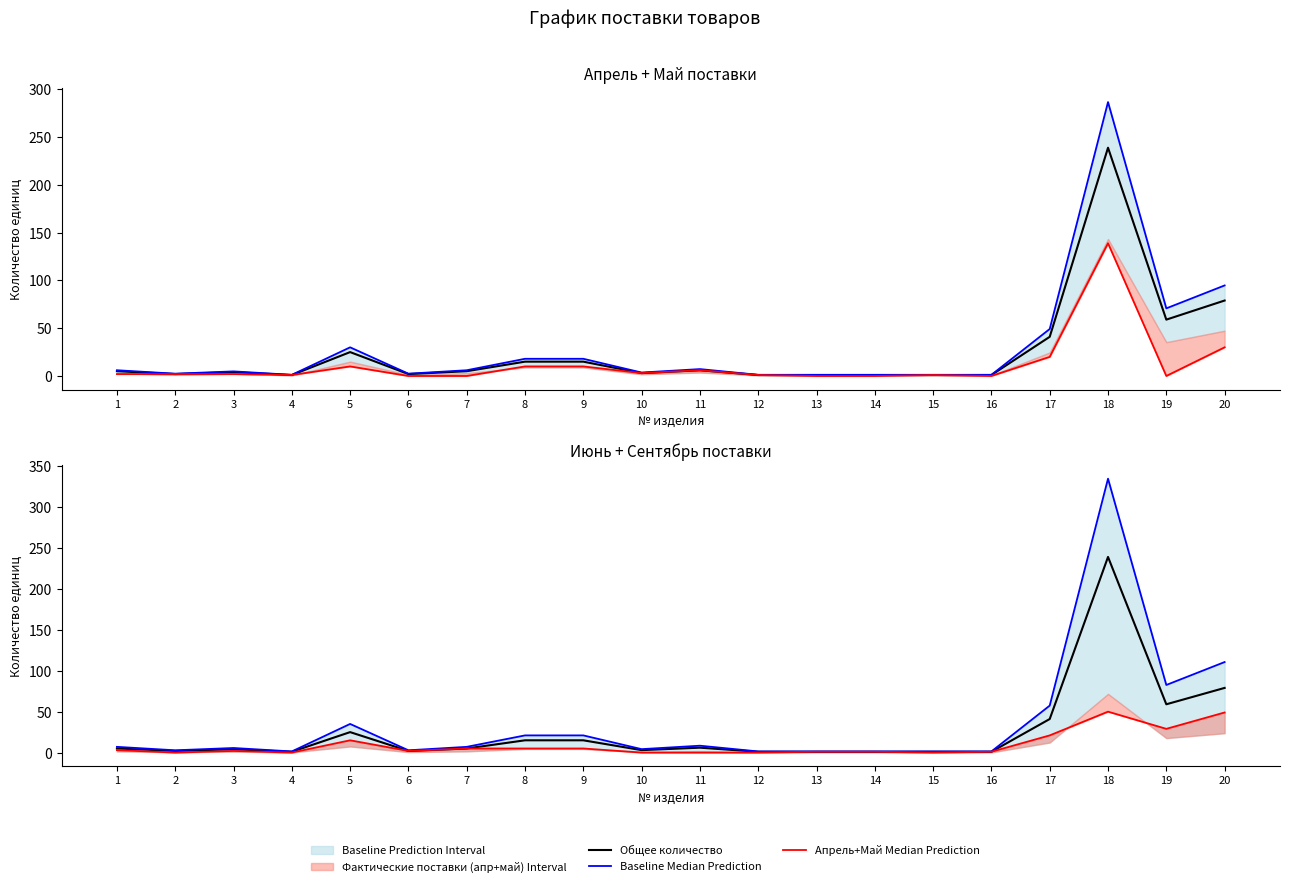

How many categories are shown in the chart?

20